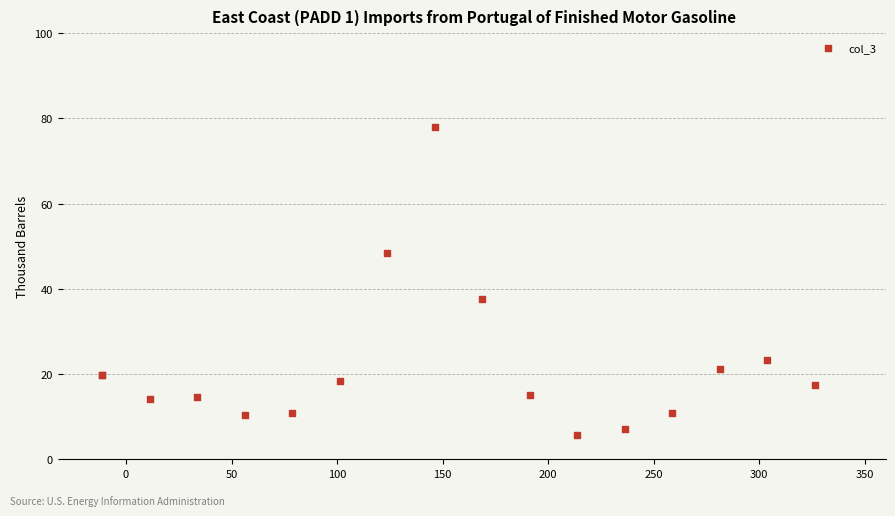

What Y value in the scatter plot is closest to 41?

37.7